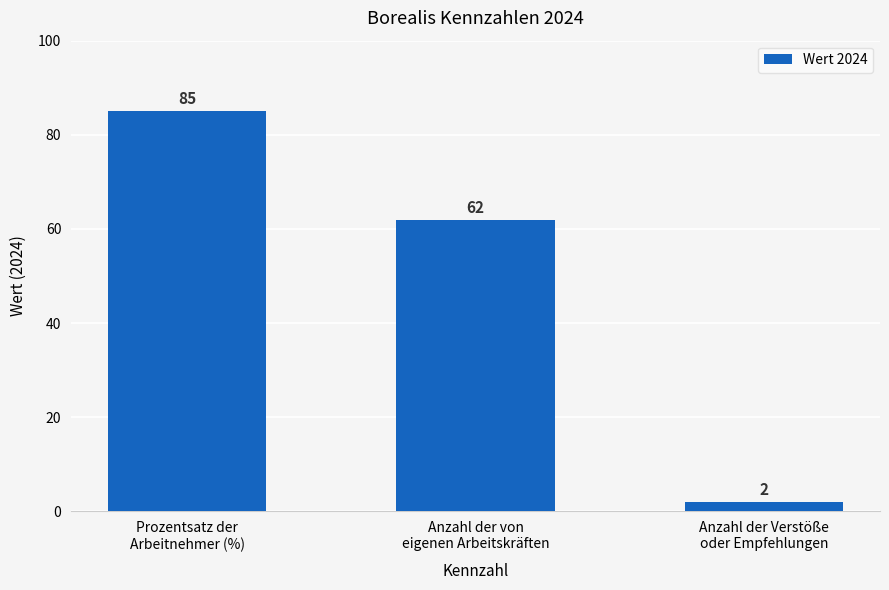

At which category does the chart reach its peak across all series?

Prozentsatz der
Arbeitnehmer (%)